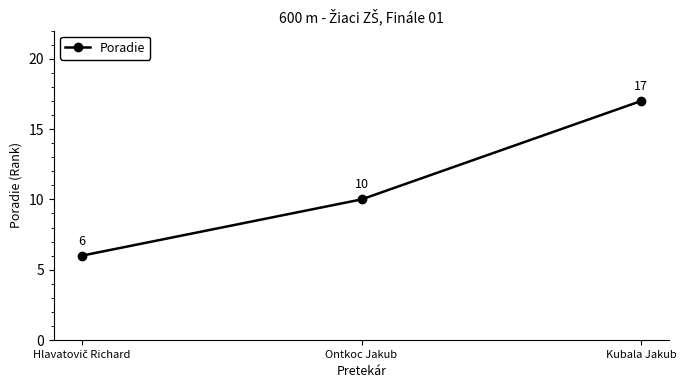

Reading left to right, what are all the values shown in this chart?

6	10	17